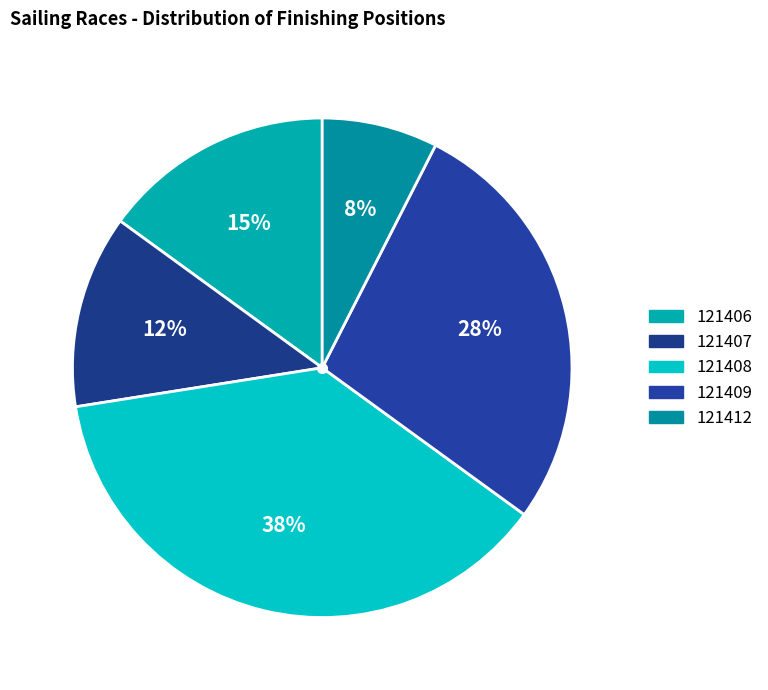

What is the largest slice in the pie chart?

121408